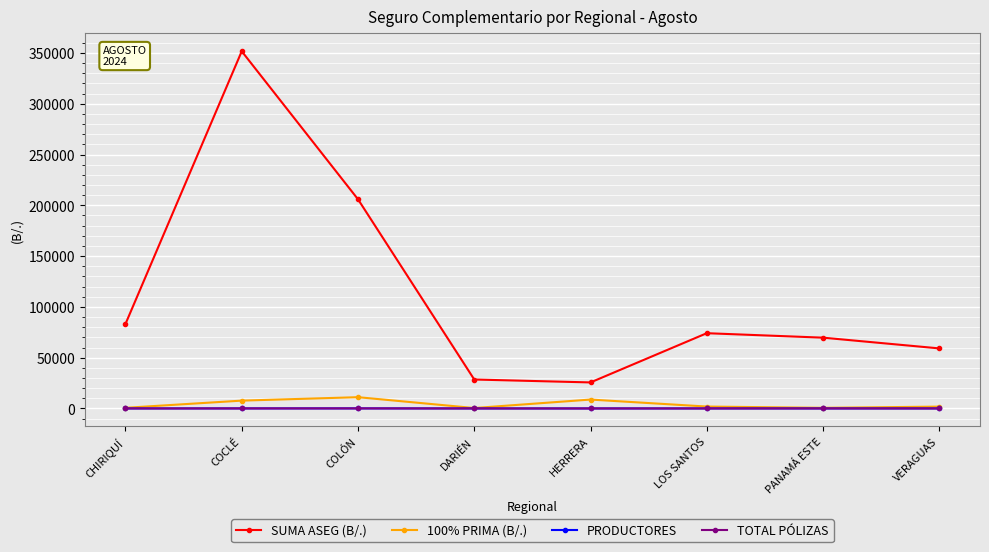

At which category does the chart reach its peak across all series?

COCLÉ